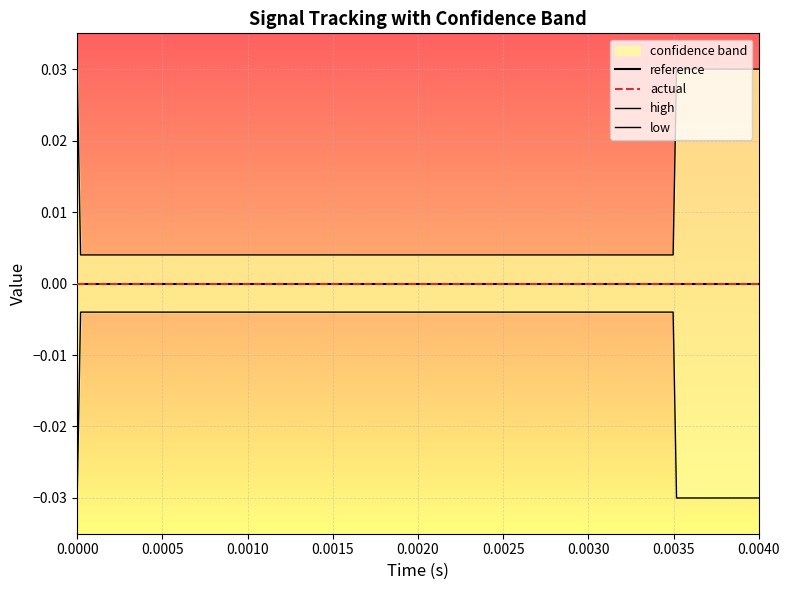

Between 1 and 12, which series saw the biggest shift?

high